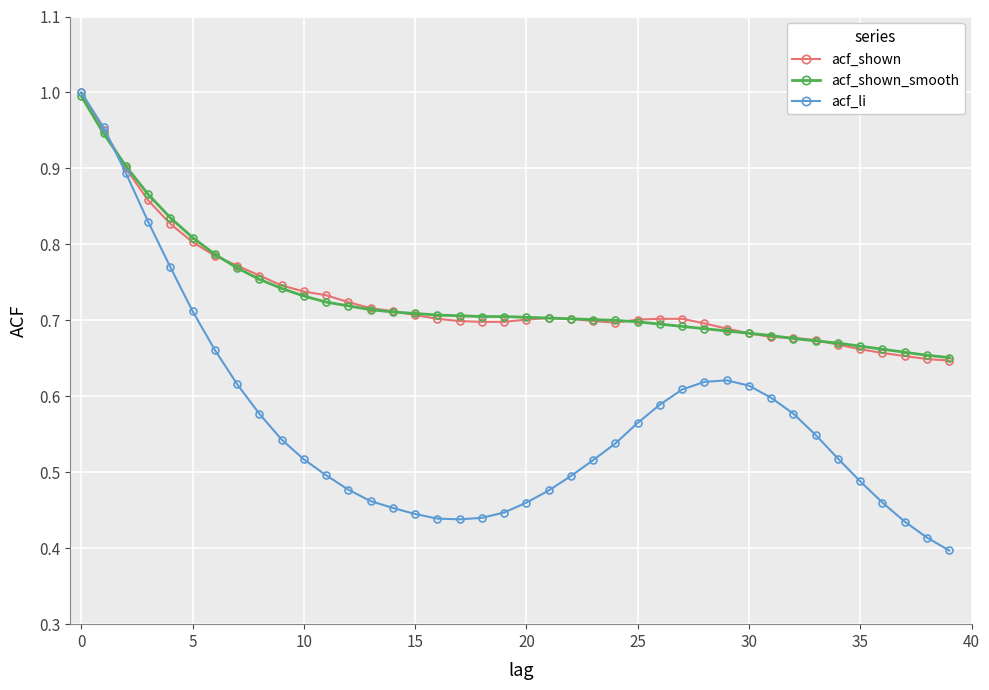

Which series has the widest spread of values?

acf_li